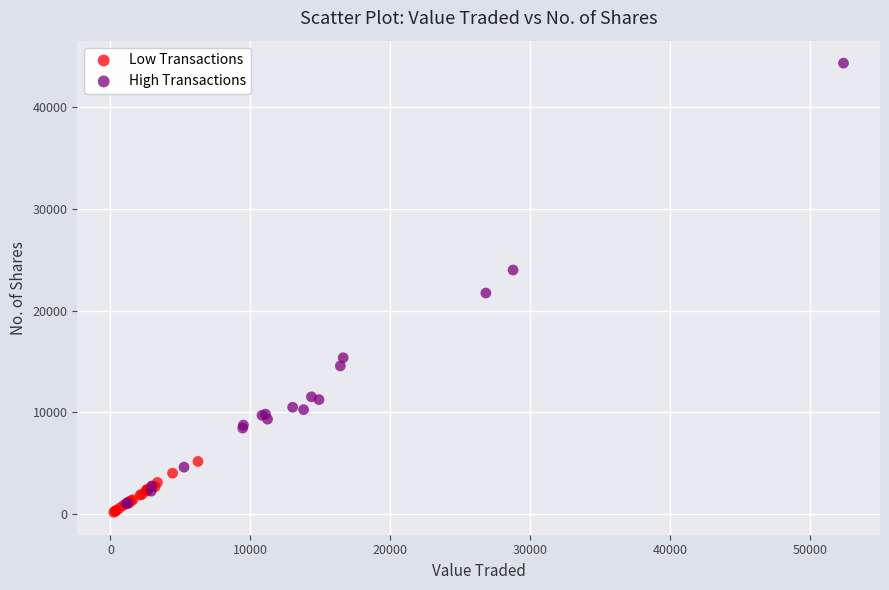

What are all the series names shown in the legend?

Low Transactions, High Transactions